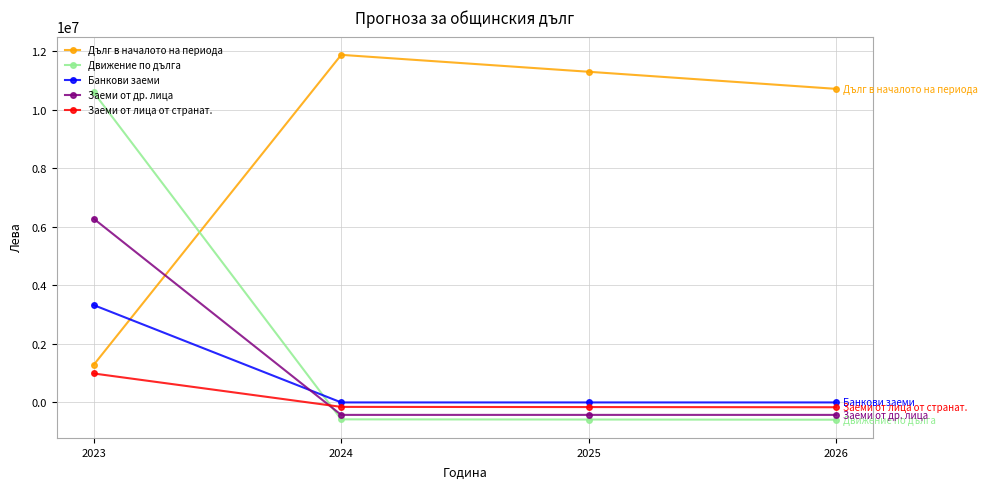

What is the sum of all Заеми от лица от странат. values?

513659